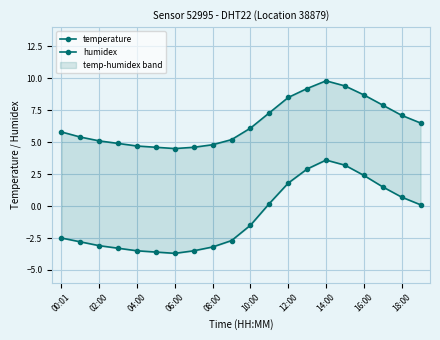

At which label does temperature first exceed 6?

10:00